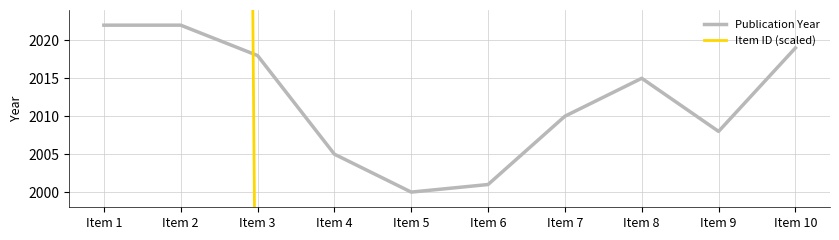

Reading right to left, transcribe all the data shown in this chart.

Publication Year: Item 10=2019	Item 9=2008	Item 8=2015	Item 7=2010	Item 6=2001	Item 5=2000	Item 4=2005	Item 3=2018	Item 2=2022	Item 1=2022
Item ID (scaled): Item 10=852	Item 9=873	Item 8=877	Item 7=916	Item 6=951	Item 5=1003	Item 4=1013	Item 3=1950	Item 2=3151	Item 1=3156